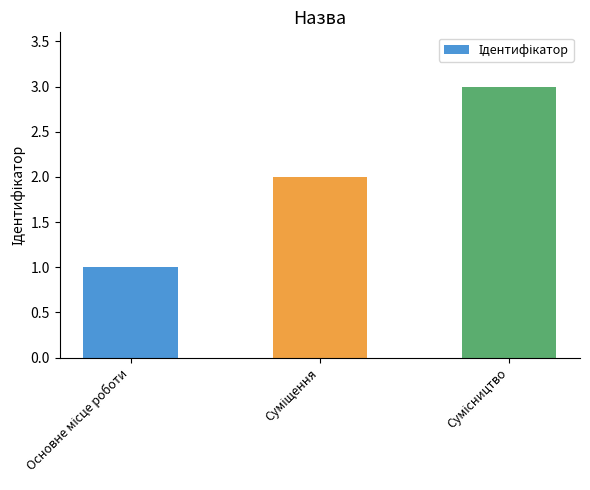

What is the maximum value shown in the chart?

3